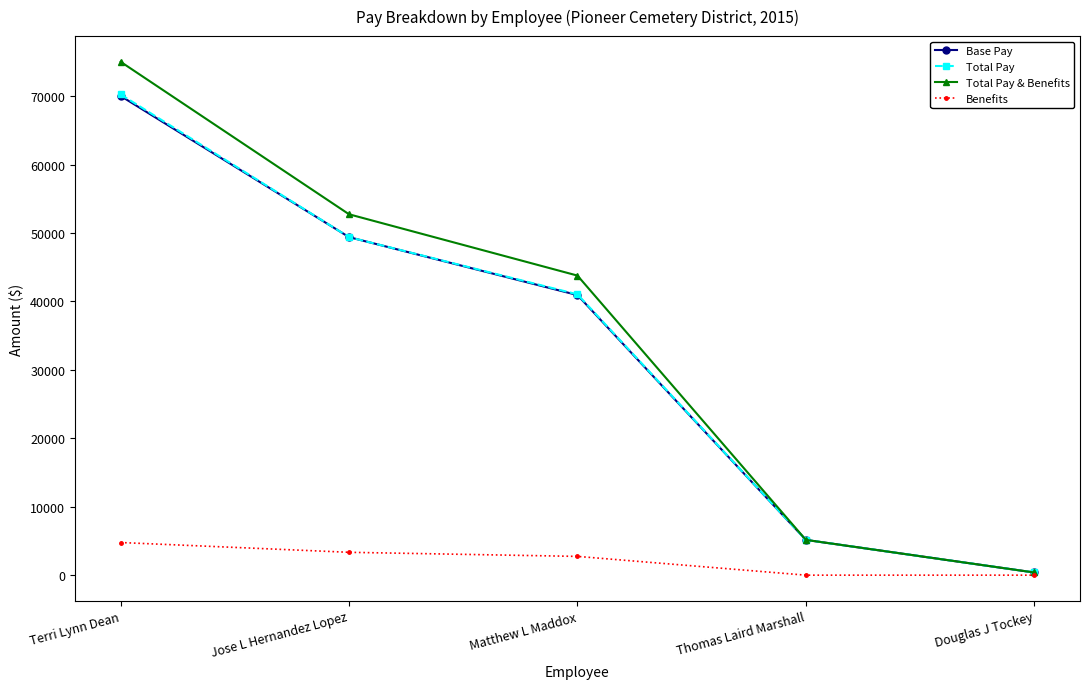

Between Terri Lynn Dean and Douglas J Tockey, which series saw the biggest shift?

Total Pay & Benefits